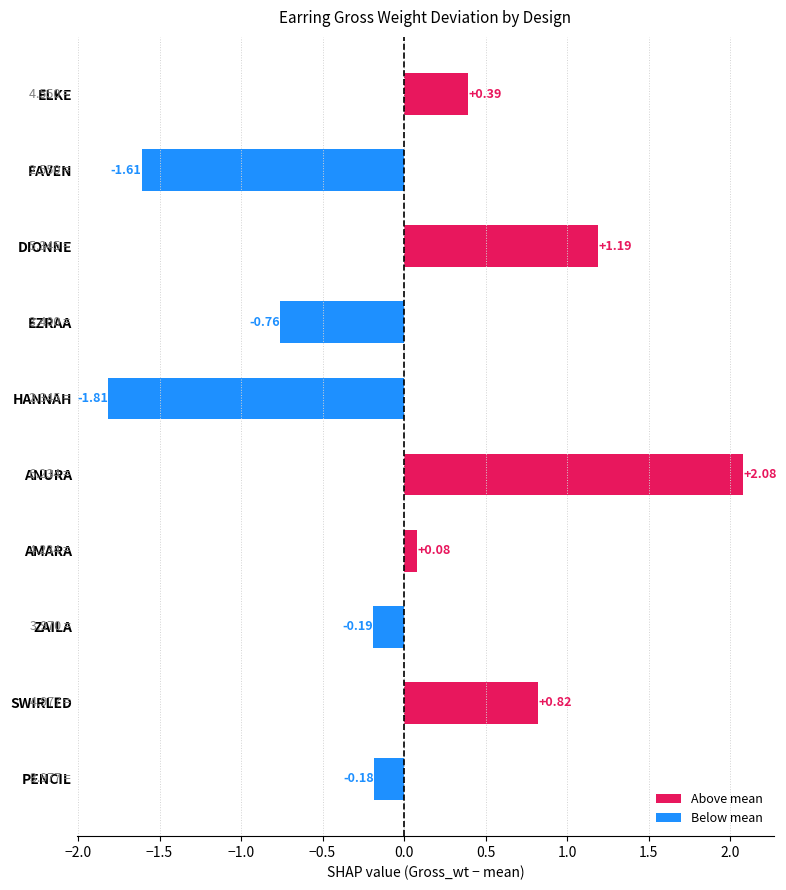

What is the label of the 6th bar from the bottom?

HANNAH